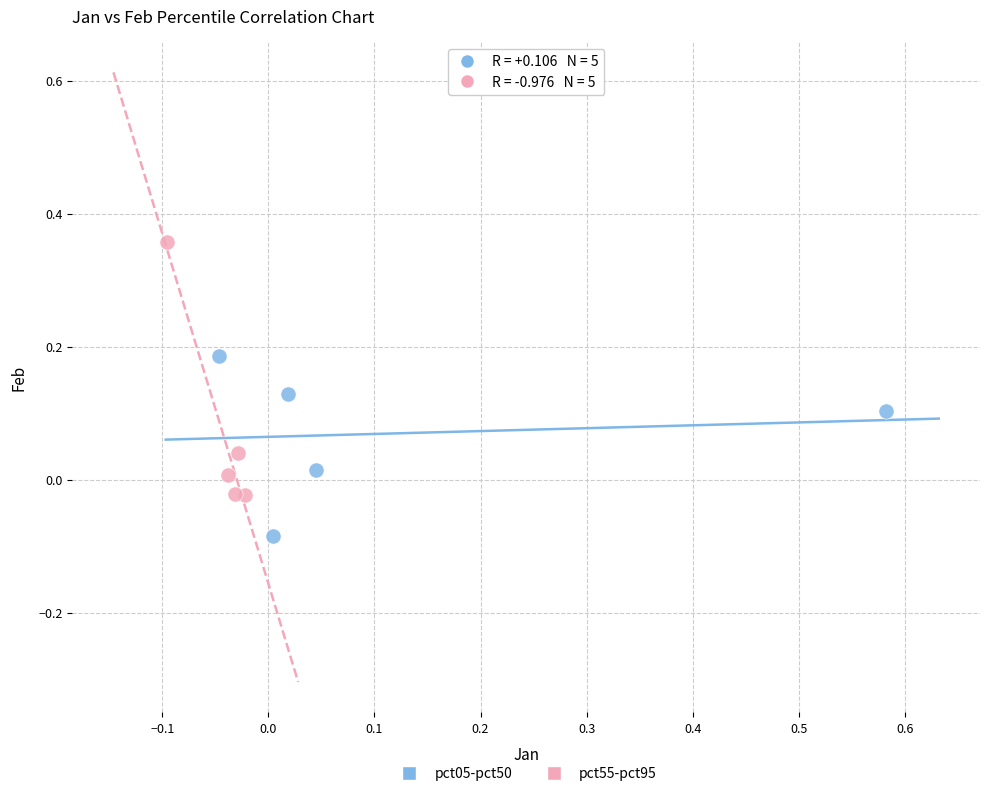

Which series has the widest spread of Y values?

pct55-pct95